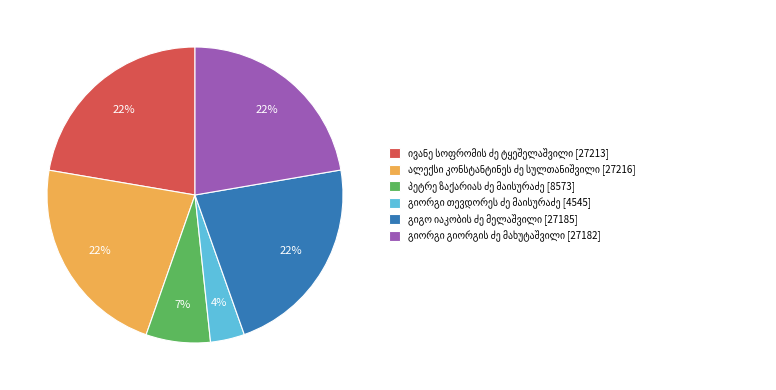

To the nearest percent, what is the average slice percentage?

17%